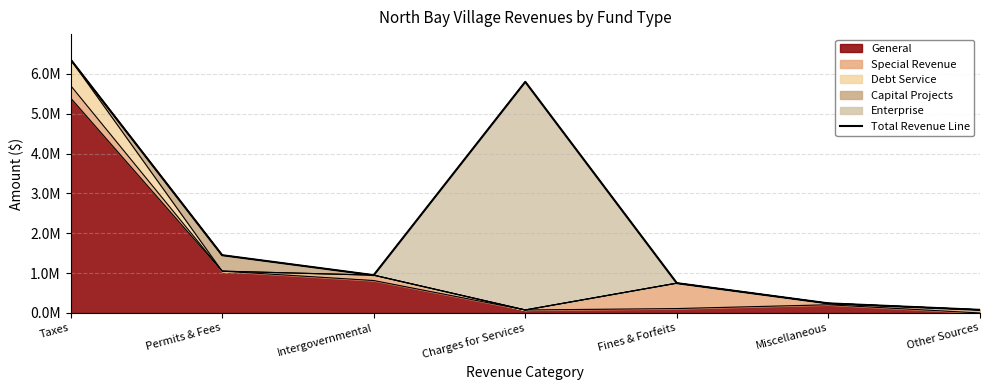

Where is the data nearest to the value 3219709?

Permits & Fees